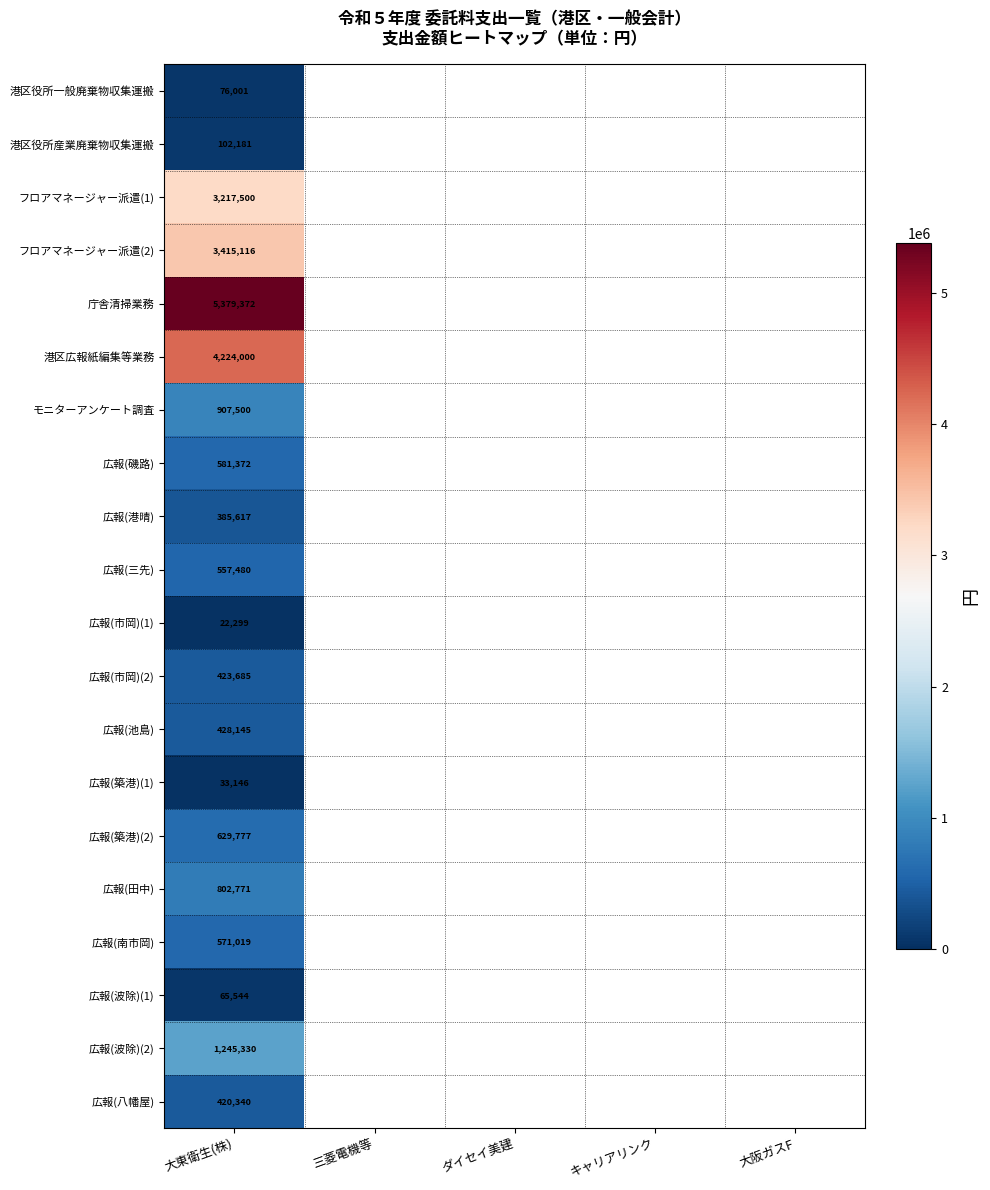

True or false: 広報(南市岡) has a value of 884778 at 大東衛生(株).

False